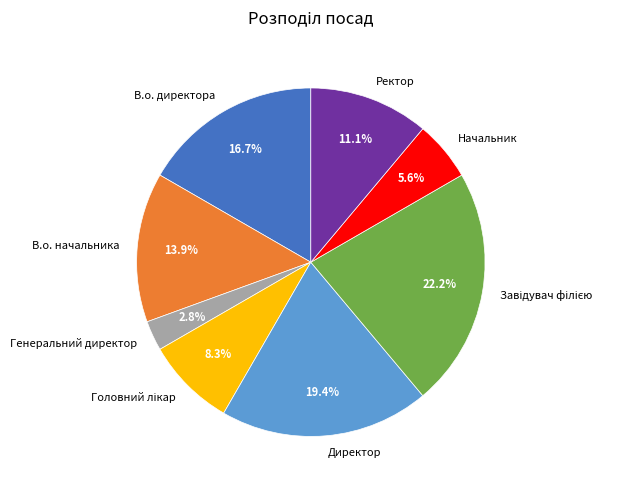

Is the sum of Ректор and Начальник greater than half?

No